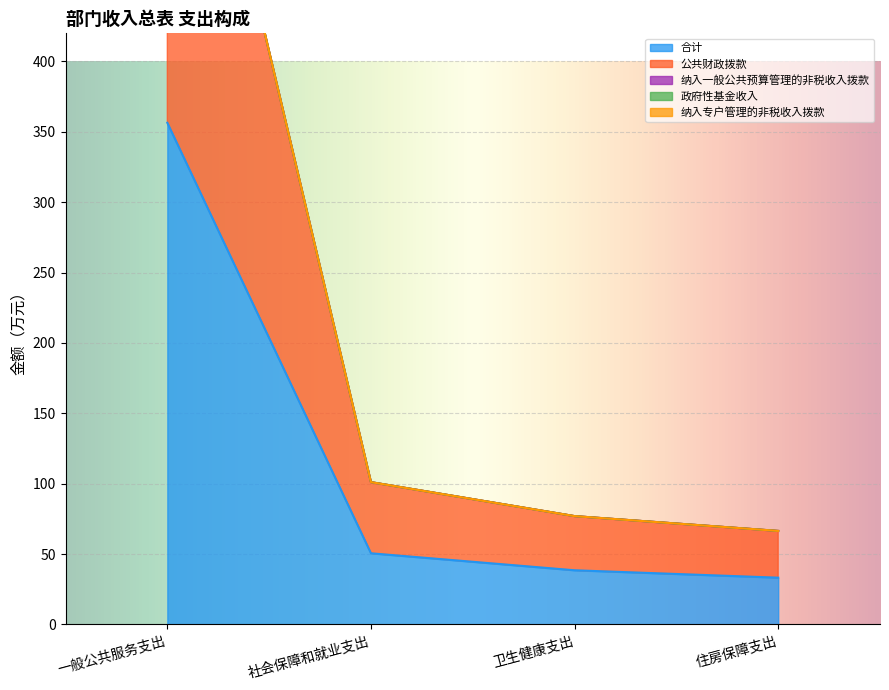

True or false: 公共财政拨款 has more than 1 interior local peaks.

False